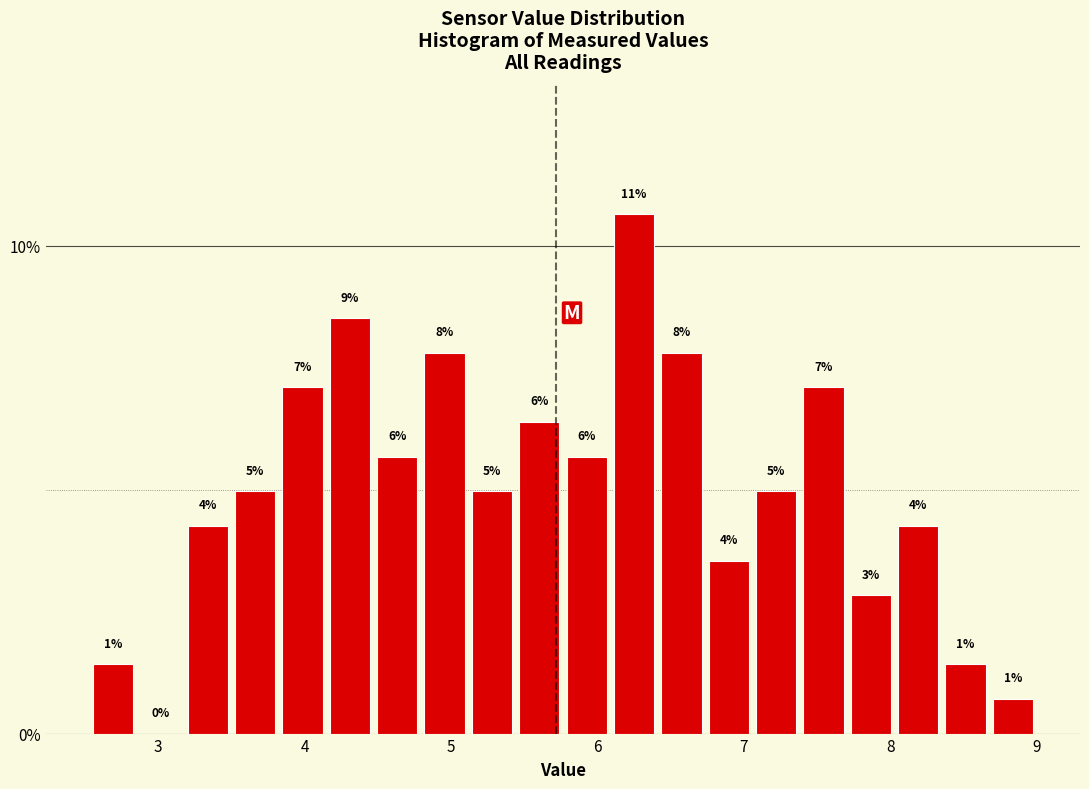

Around what value on the x-axis is the tallest bar? Give the approximate position of its centre, as read against the axis.

6.3